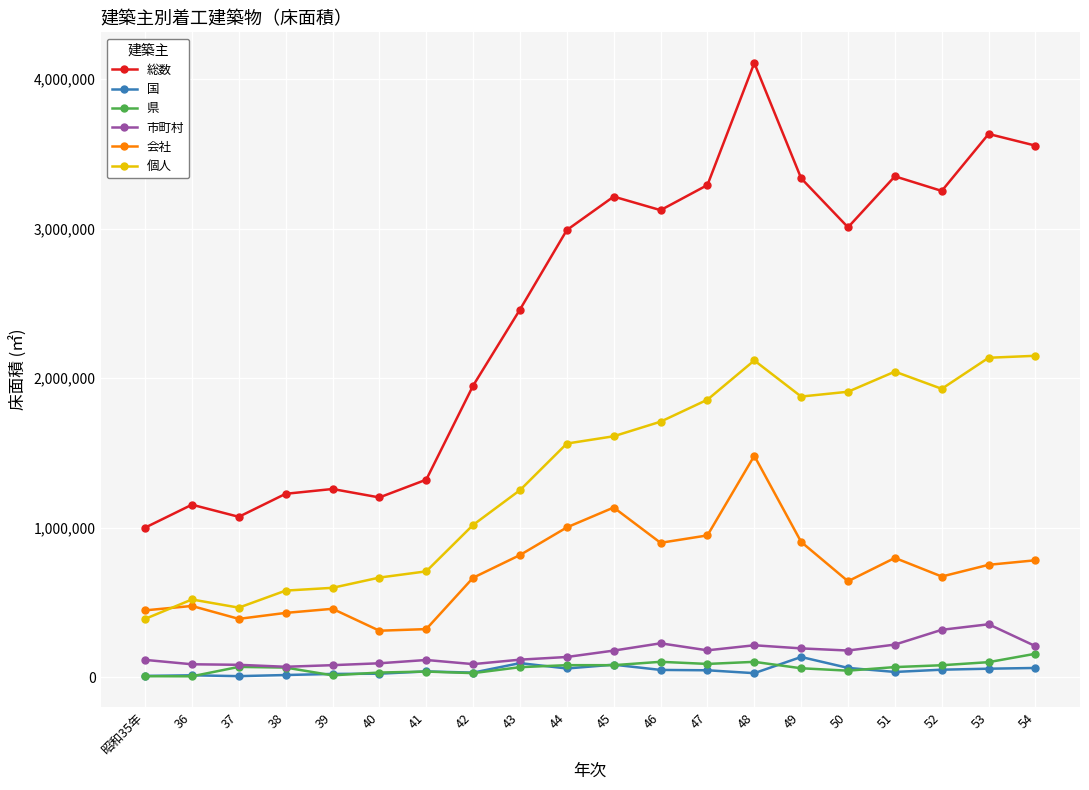

The value of 個人 at 48 is 1237274. True or false?

False